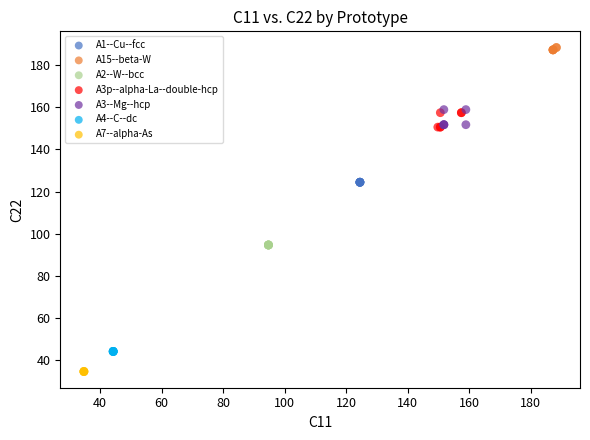

Which series reaches the maximum Y coordinate?

A15--beta-W